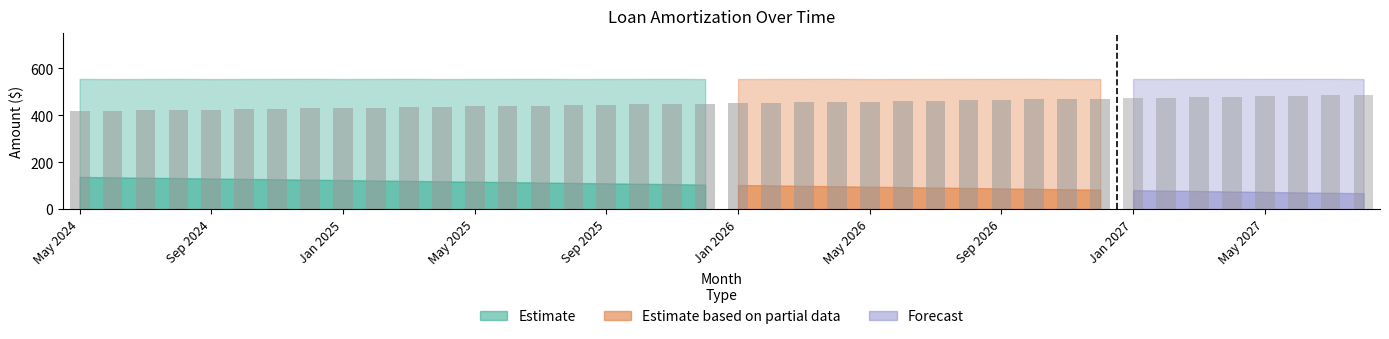

What is the difference between the maximum and minimum values in the Interest series?

69.6